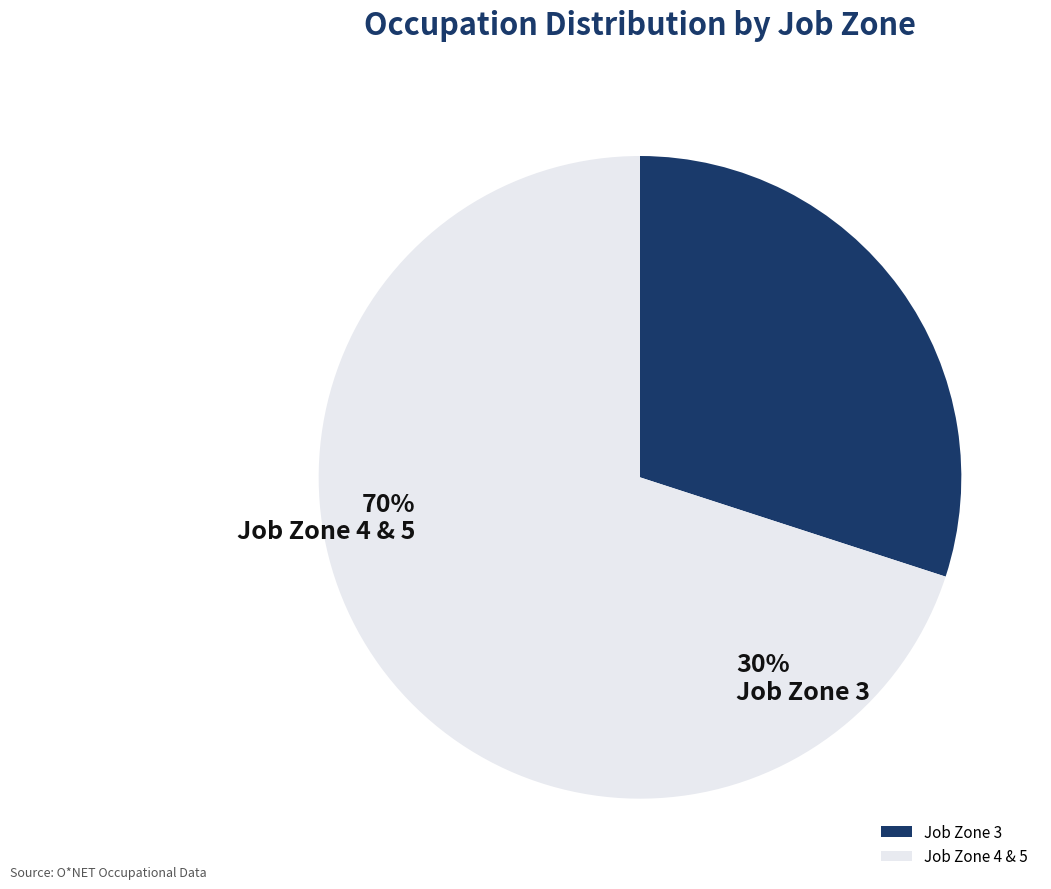

Is there a majority slice in this chart?

Yes